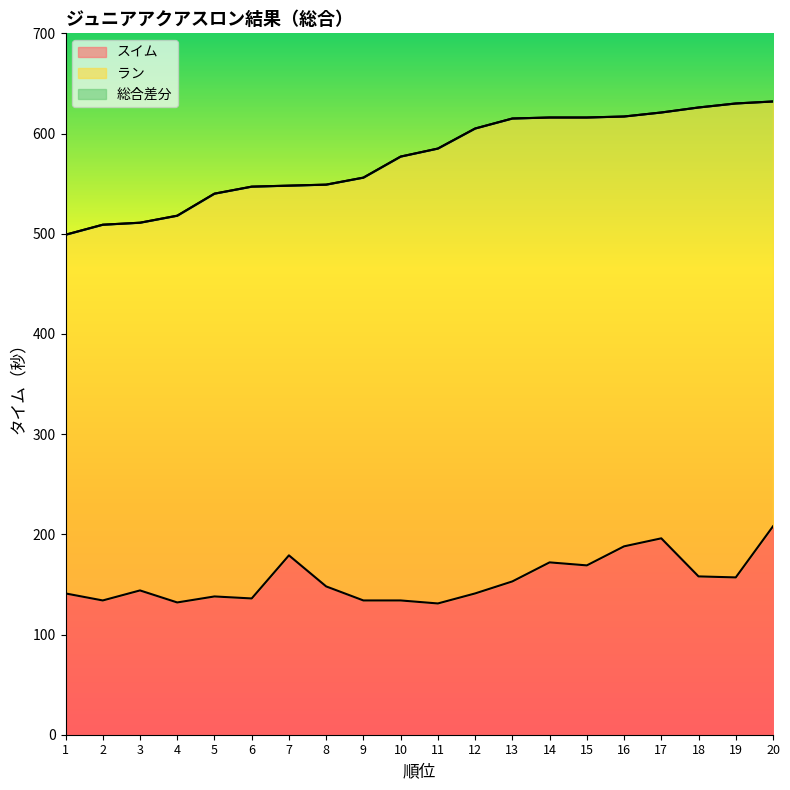

The value of スイム_line at 20 is 142. True or false?

False